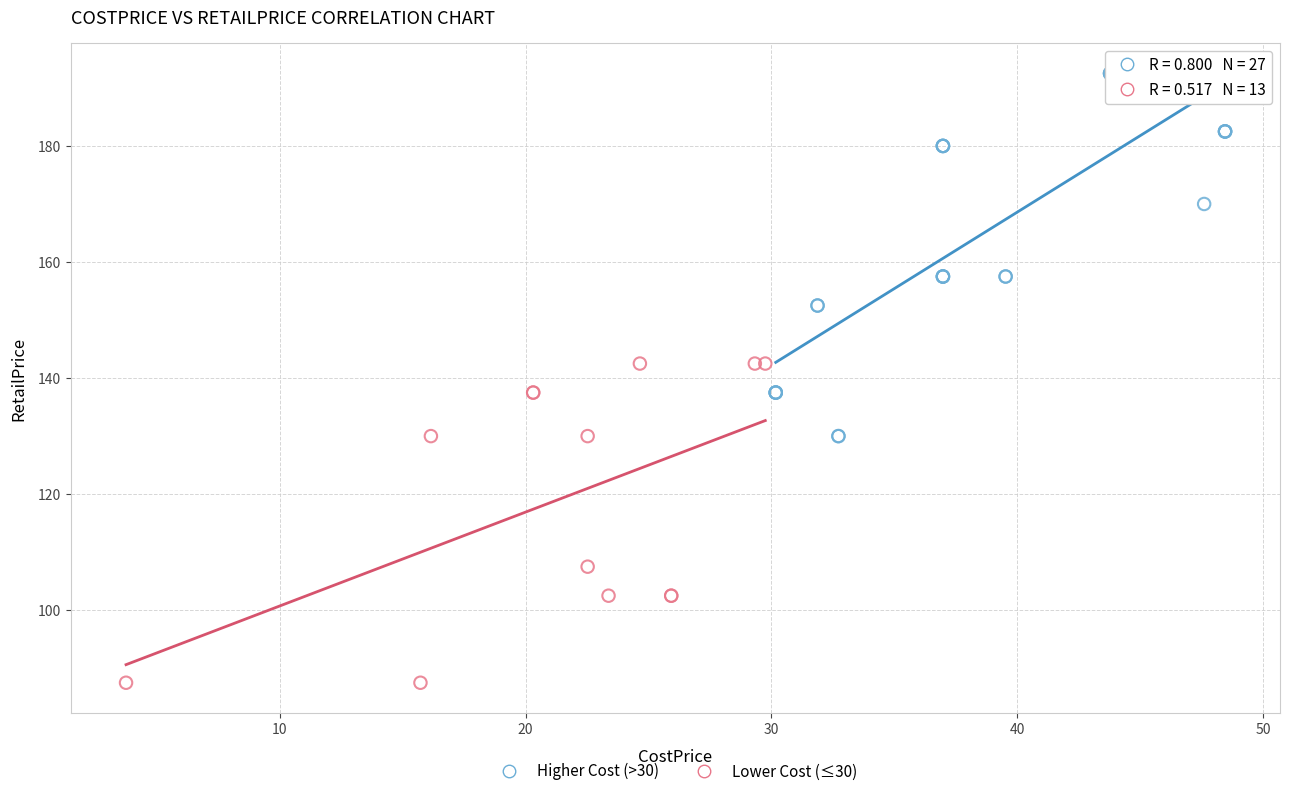

What are all the series names shown in the legend?

Higher Cost (>30), Lower Cost (≤30)